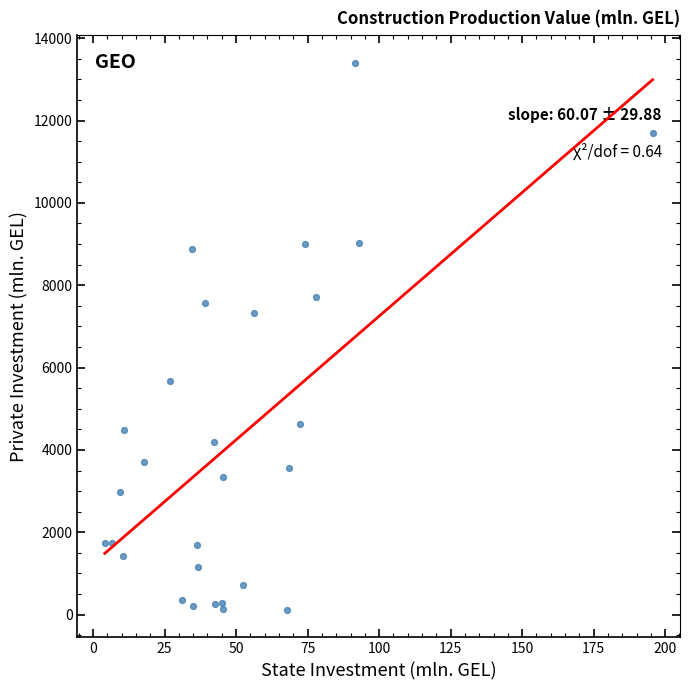

What is the range of X values (max minus min)?

191.5